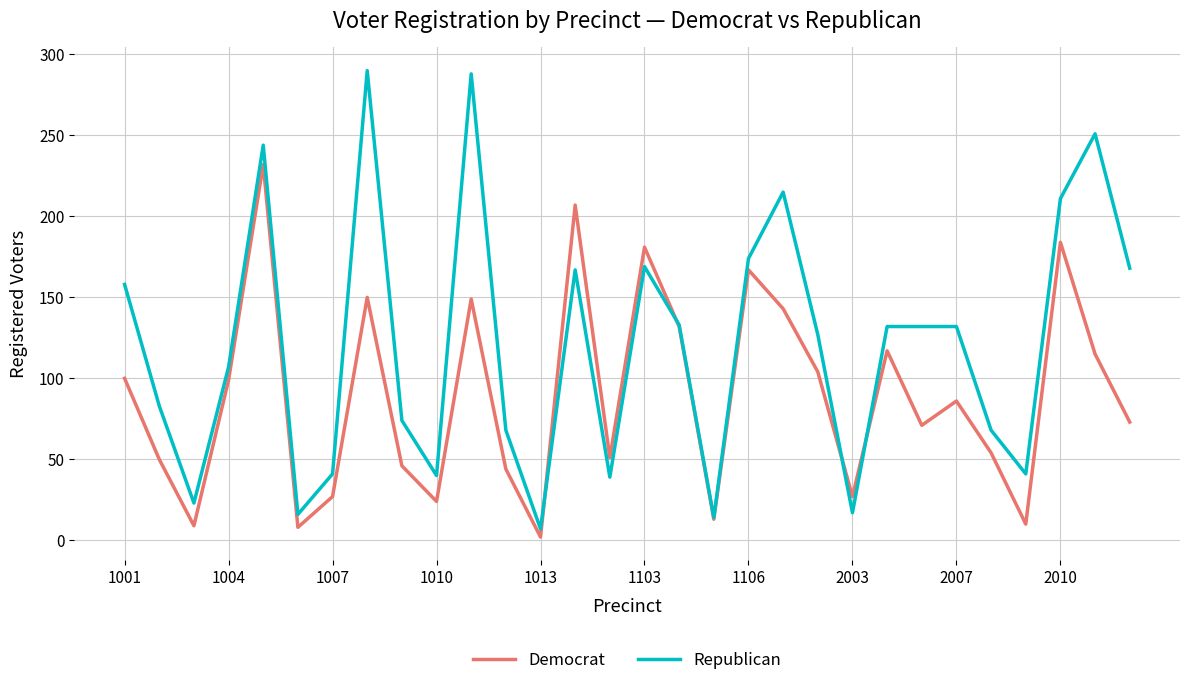

What is the highest value of the Democrat series?

232